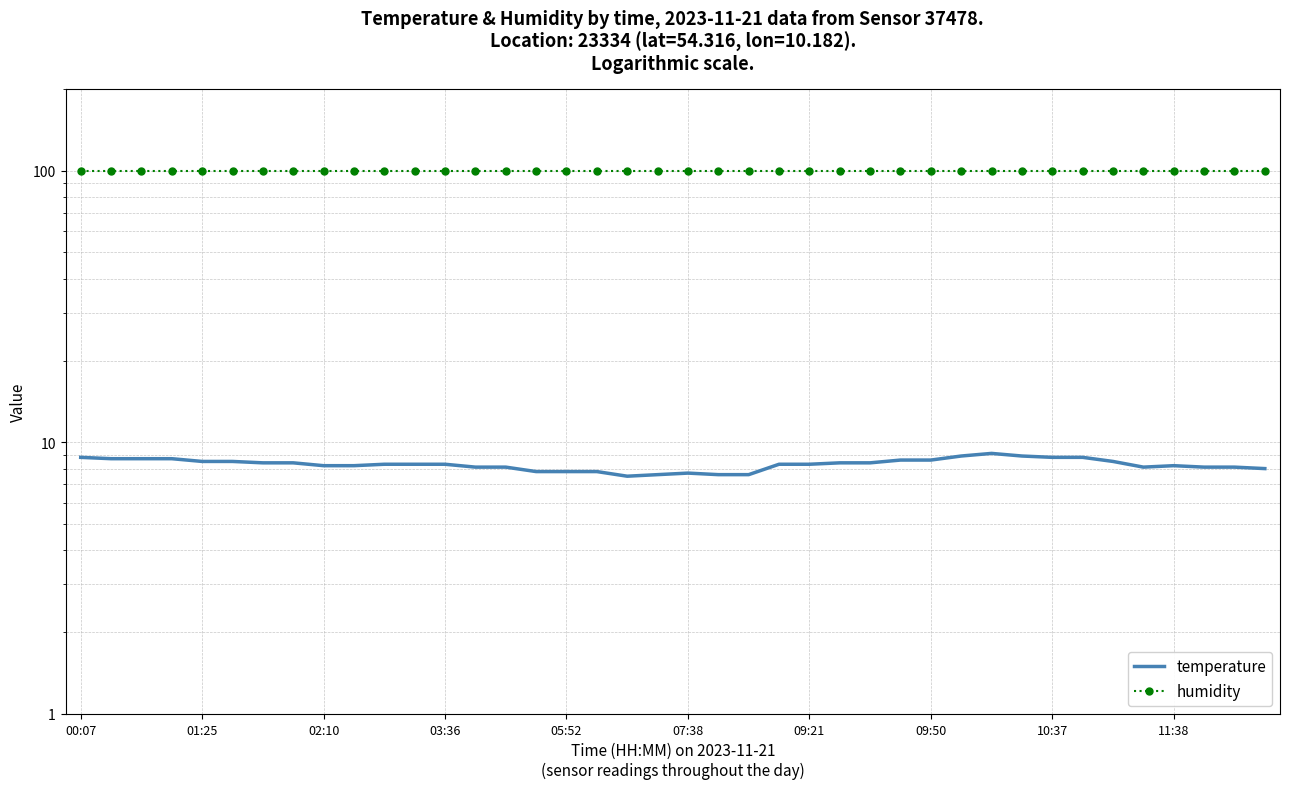

Is it true that humidity equals 130.4 at 13?

False